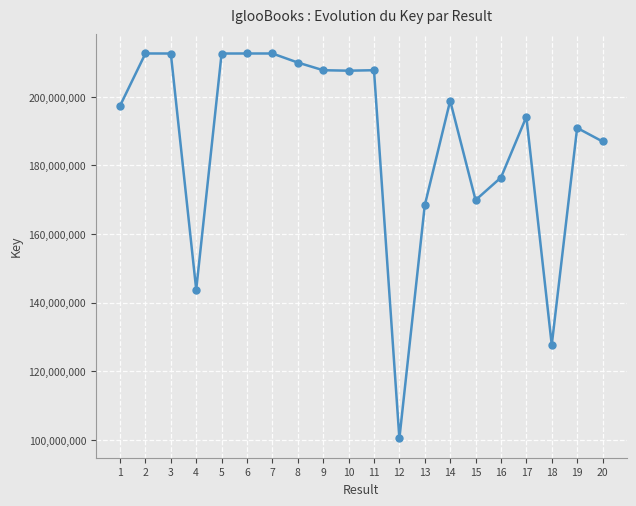

How many distinct data groups are displayed?

1